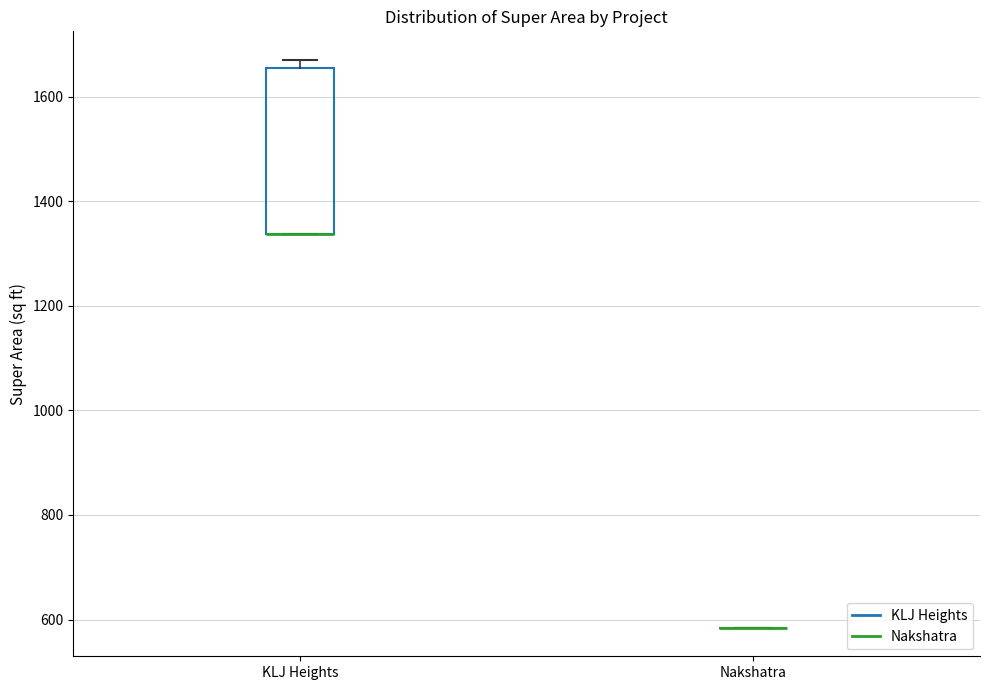

Reading left to right, transcribe this box plot: for each box, give where its median line is, the range the box spans, and where its two whiskers end, as read against the y-axis. The values are not printed on the chart, so give them approximately, as read against the axis.

KLJ Heights: median 1340 (drawn on the box's lower edge), box 1340 to 1660, whiskers 1340 to 1680
Nakshatra: box collapsed to a line at 580, whiskers 580 to 580